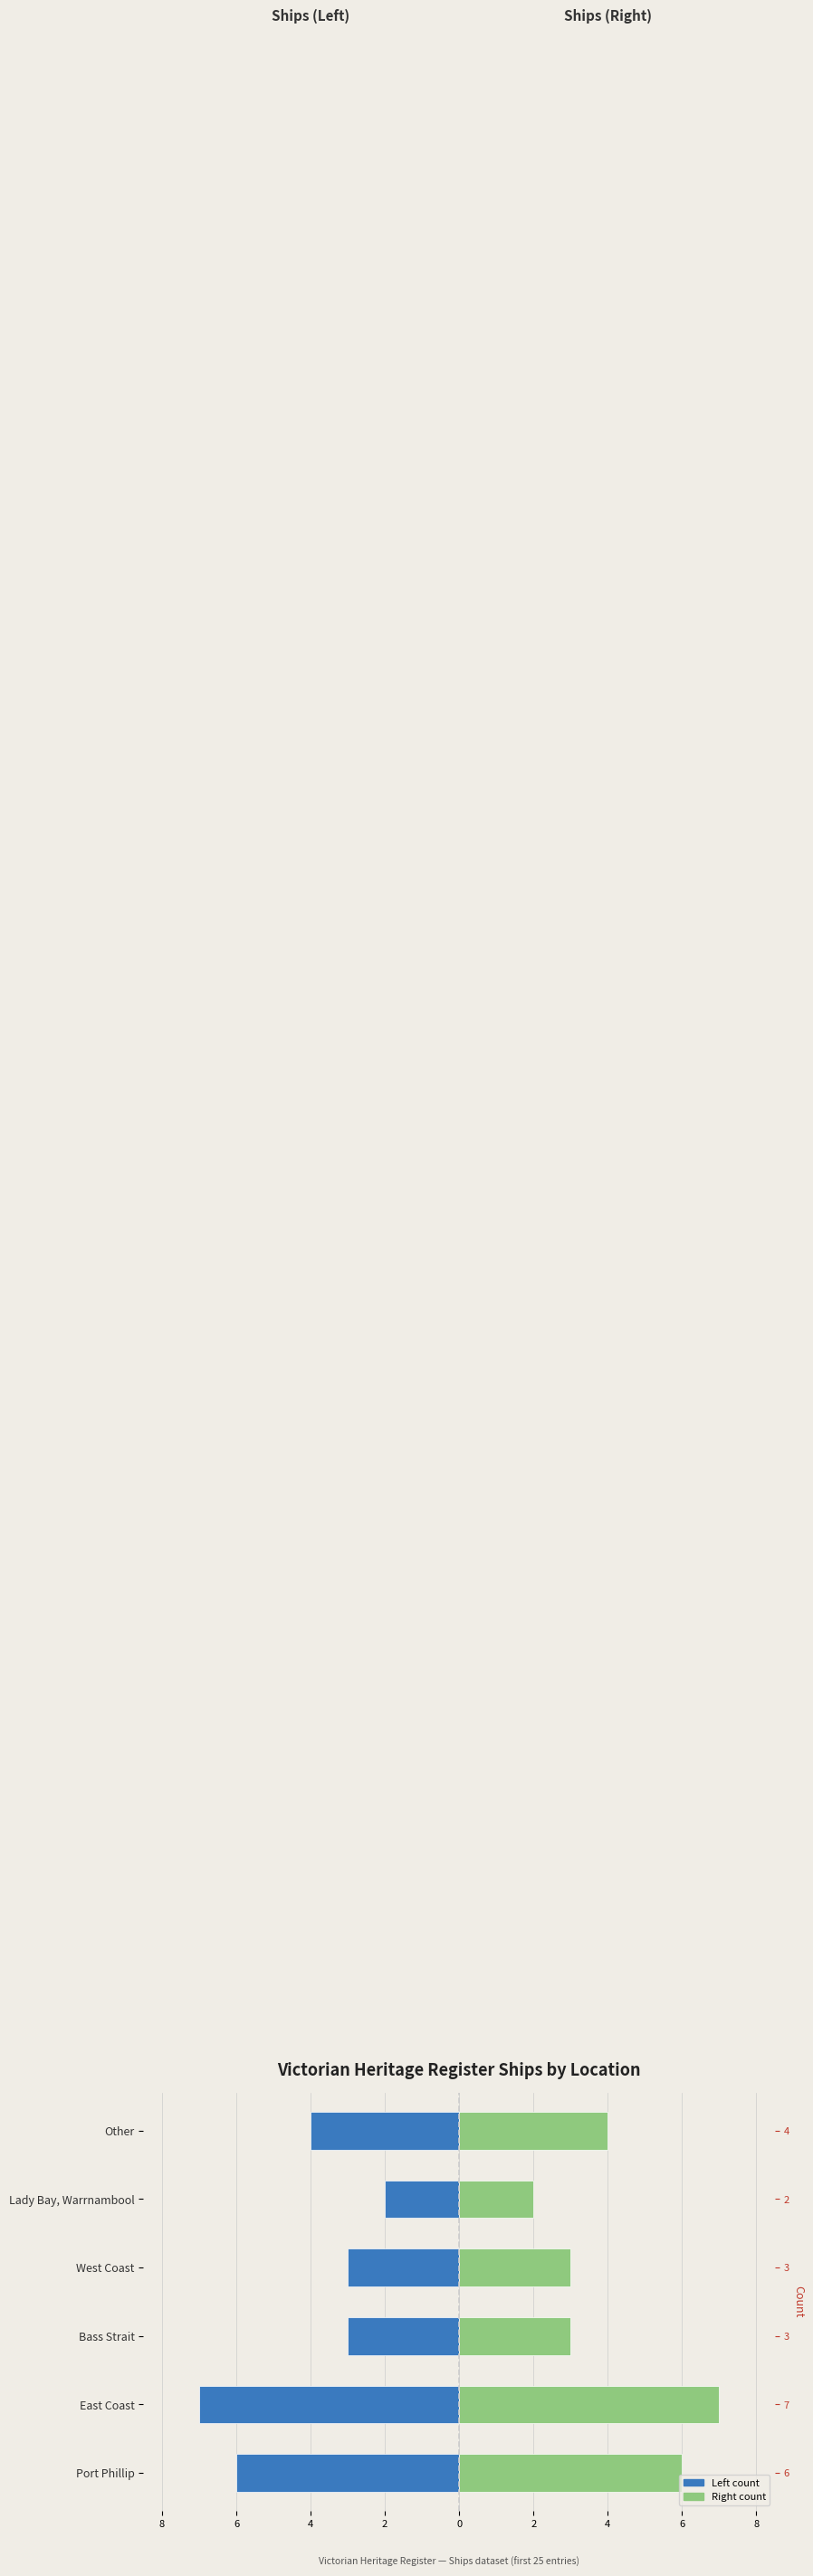

True or false: Count (right) has a value of 1 at Lady Bay, Warrnambool.

False